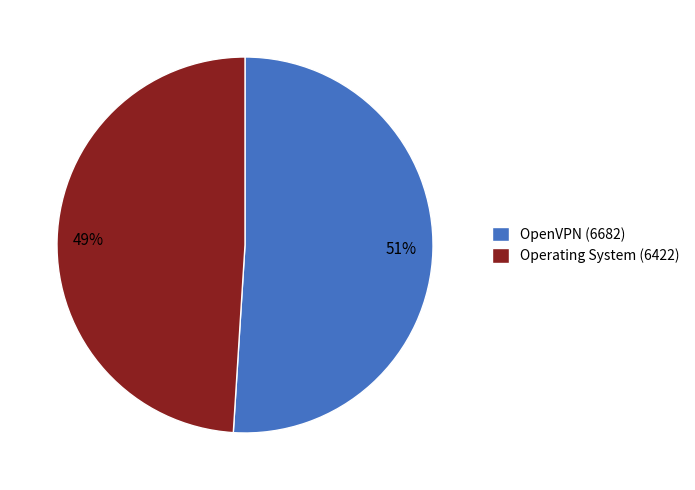

Is the sum of Operating System (6422) and OpenVPN (6682) greater than half?

Yes